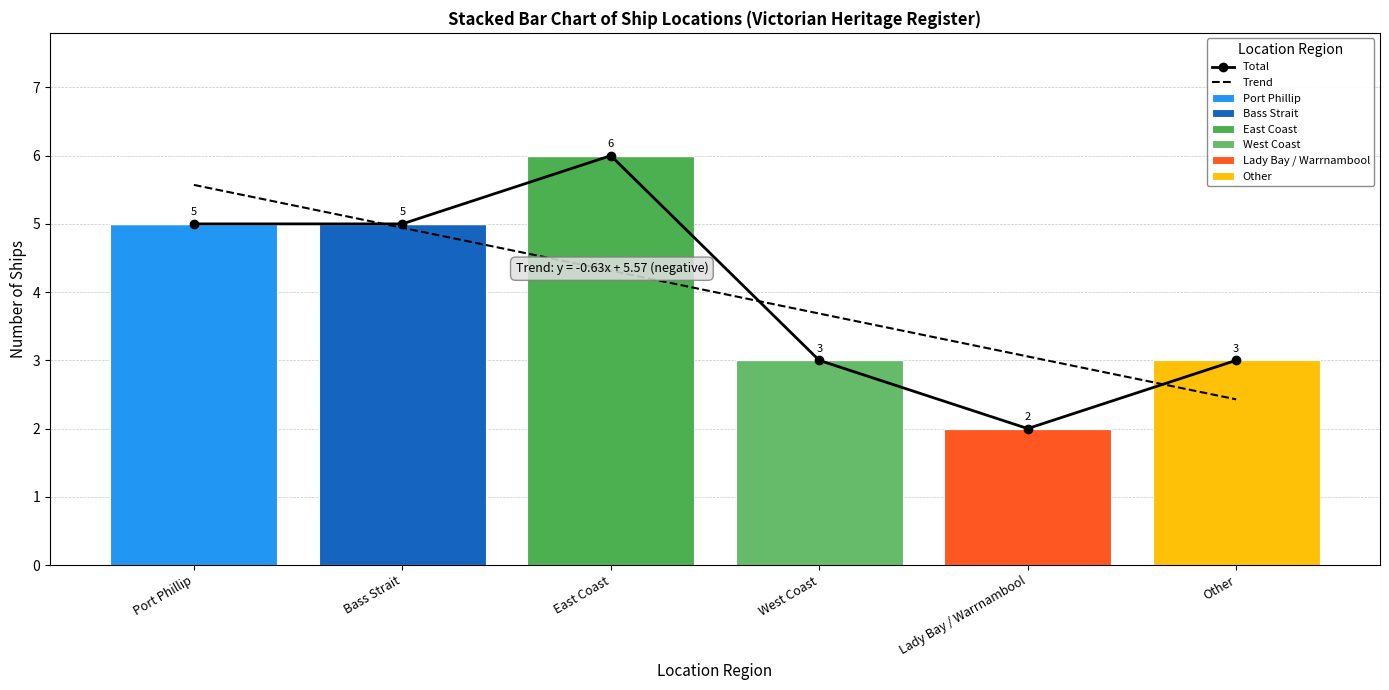

Approximately how many times larger is the value at West Coast compared to Bass Strait?

0.6